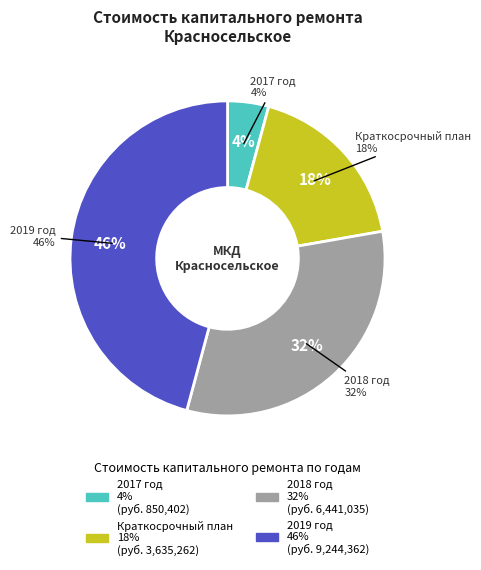

How many slices are in this pie chart?

4